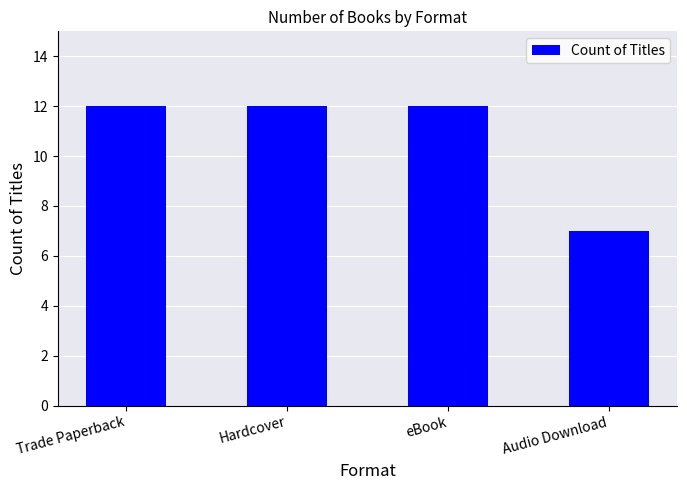

What is the sum of all values?

43